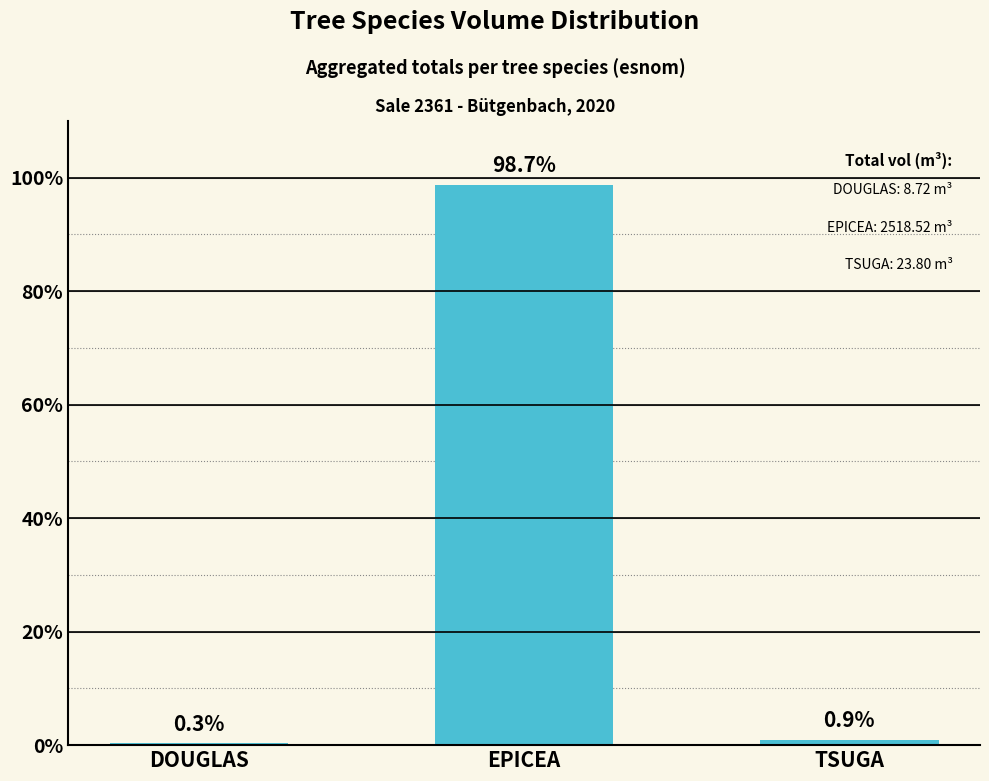

What is the change in value from EPICEA to TSUGA?

-97.8